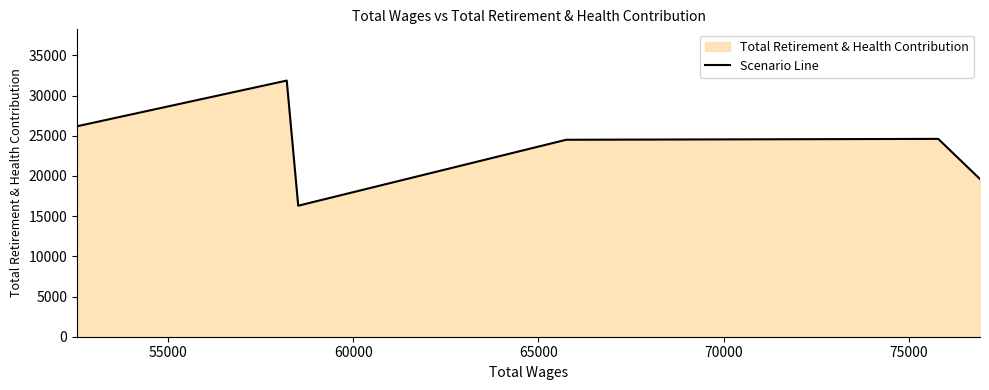

What is the maximum value shown in the chart?

31872